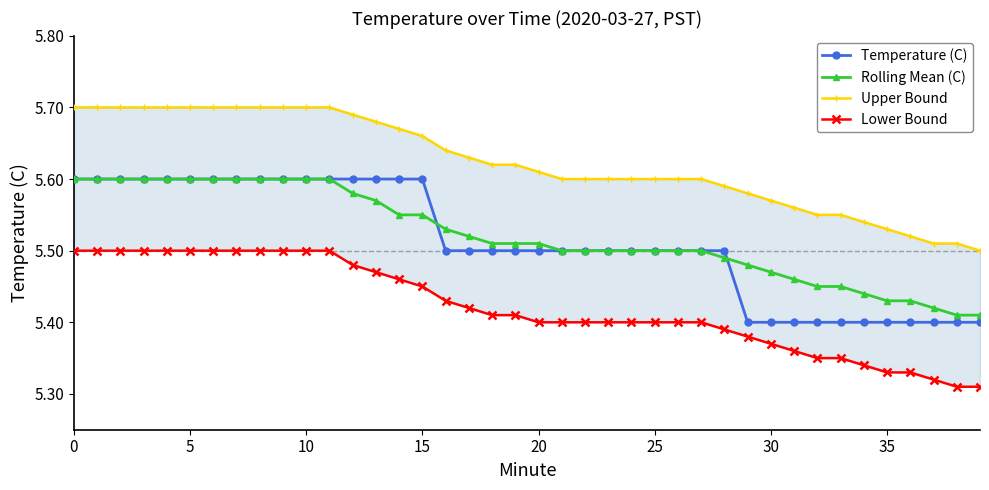

Which series has the largest total across all categories?

Upper Bound